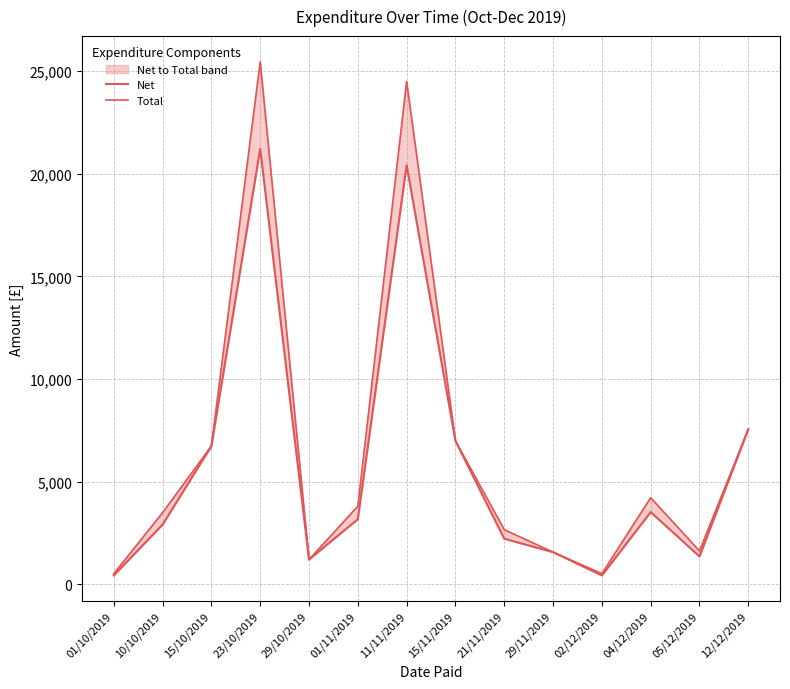

Count the number of data series in this chart.

2